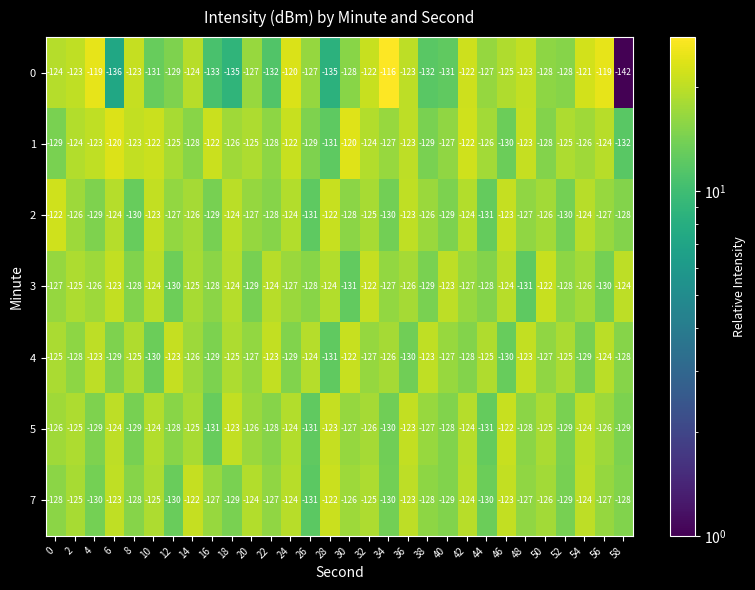

What is the greatest value displayed?

-116